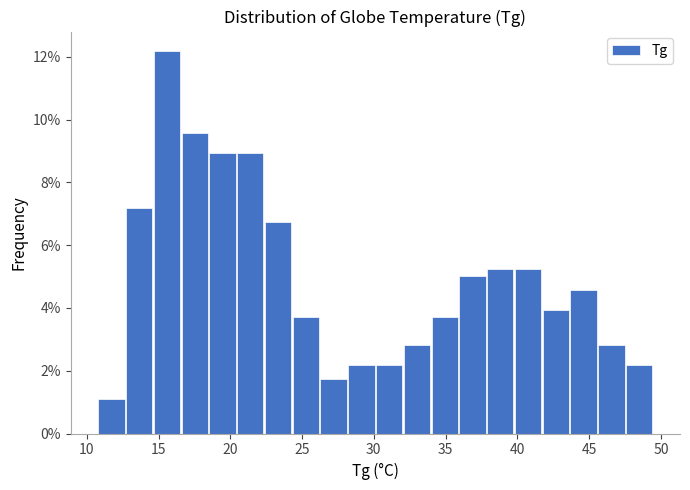

Around what value on the x-axis is the tallest bar? Give the approximate position of its centre, as read against the axis.

15.5